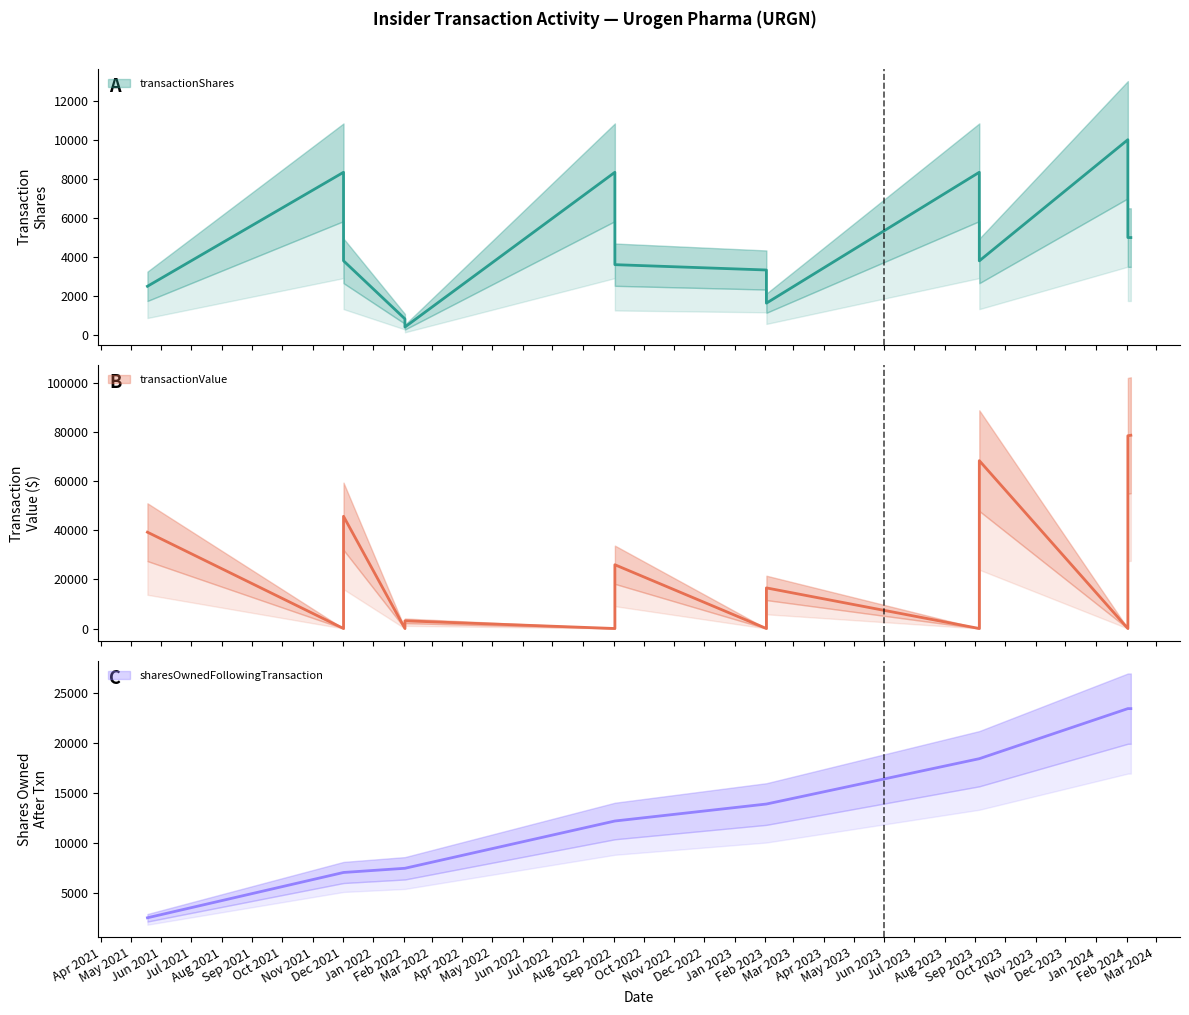

What is the average value of the transactionValue series?

25467